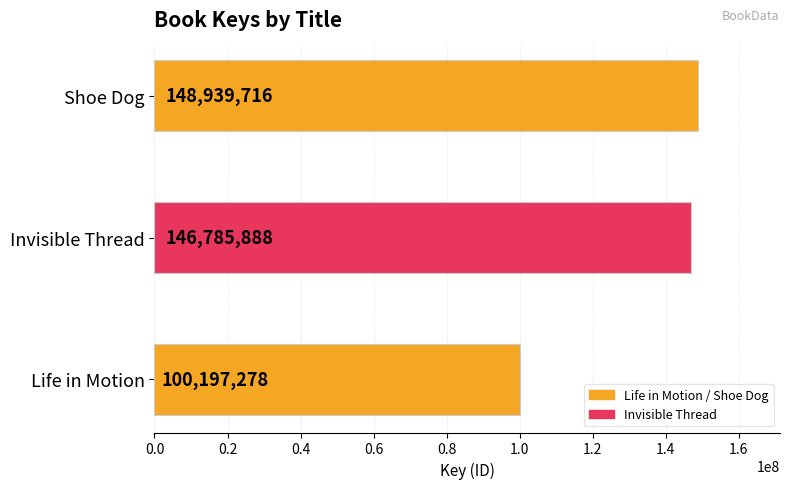

Rank the categories by value from highest to lowest.

Shoe Dog, Invisible Thread, Life in Motion